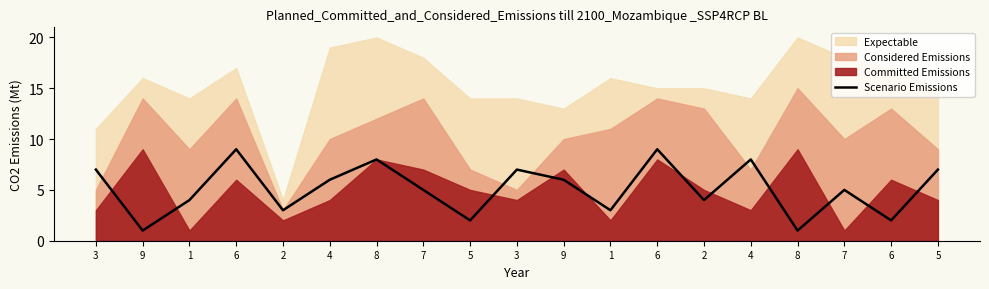

Which category has the lowest value across all series?

9